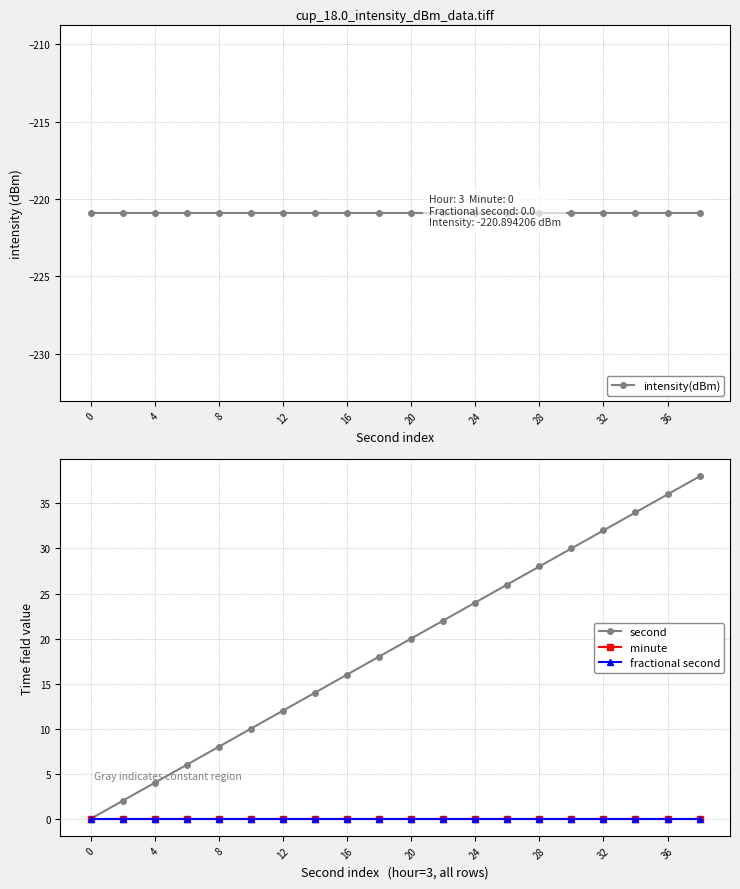

List the series in order of their peak value, lowest first.

intensity(dBm), minute, fractional second, second